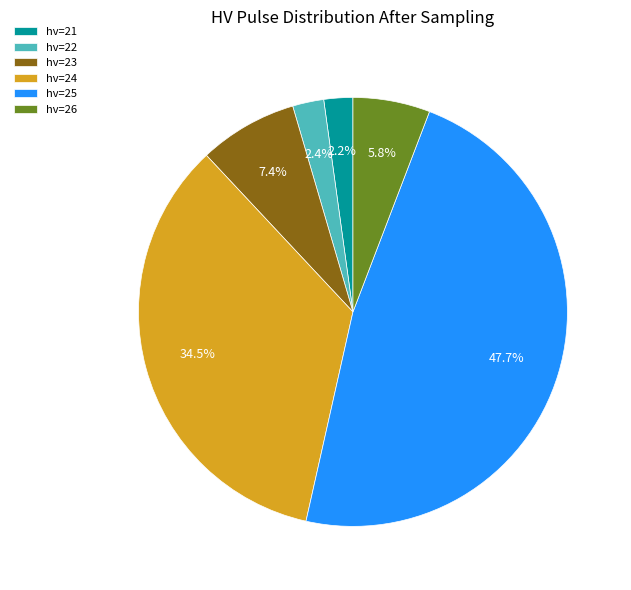

Combined, what portion of the pie is hv=26 and hv=21?

8.0%